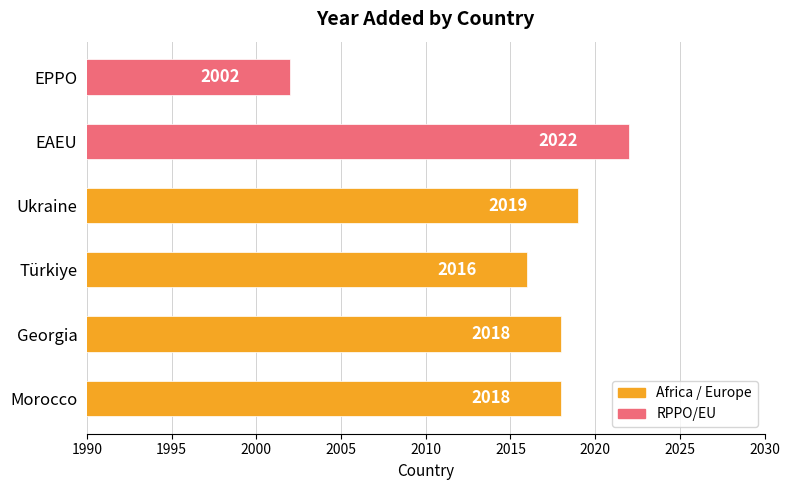

What is the maximum value shown in the chart?

2022